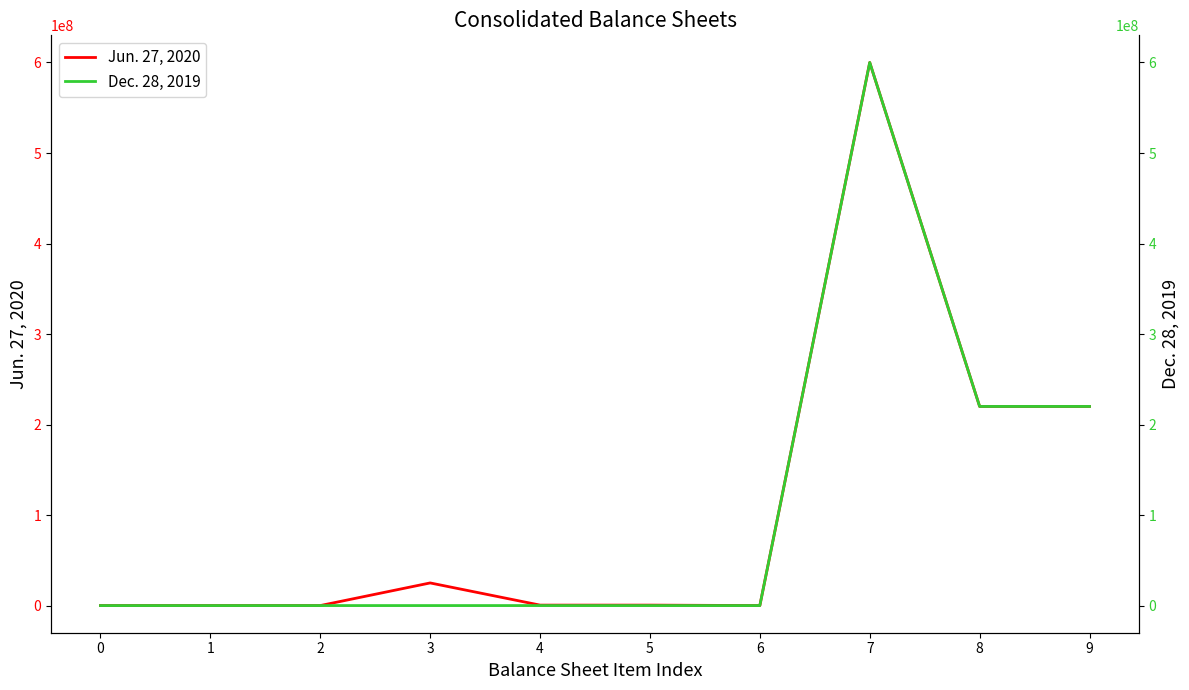

At which category does Jun. 27, 2020 reach its first local peak?

3